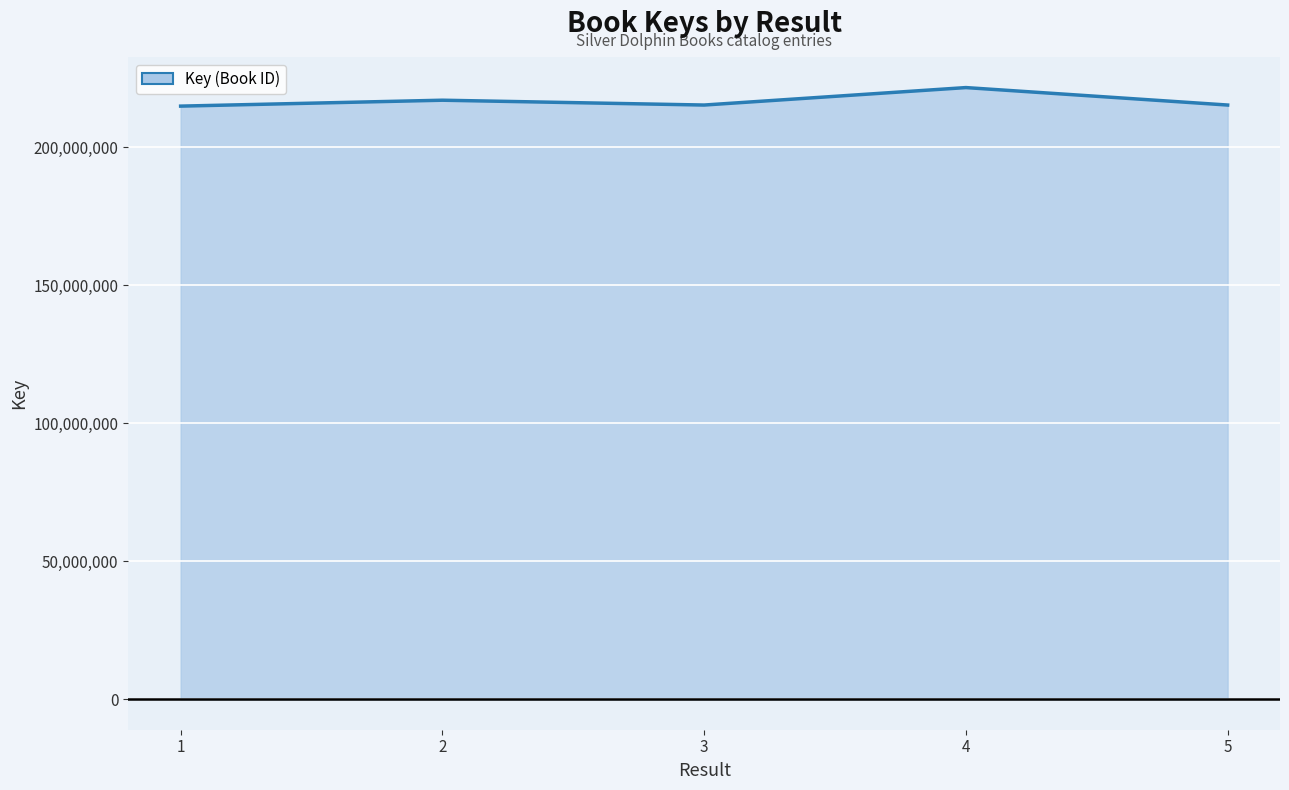

What is the smallest value displayed?

214849648